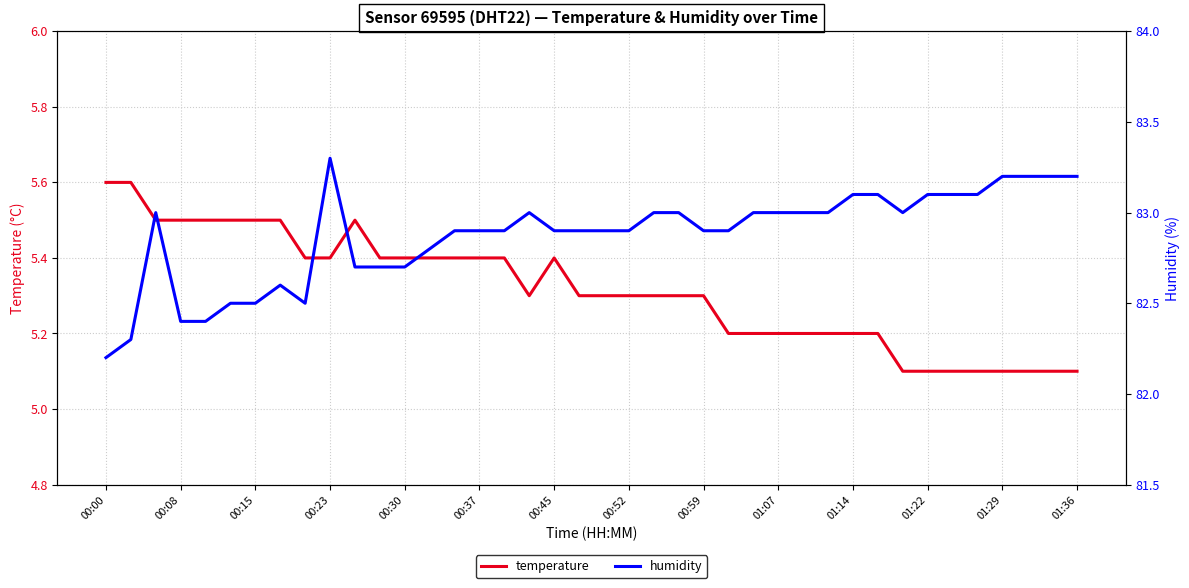

Does the chart display data point markers on the line(s)?

No